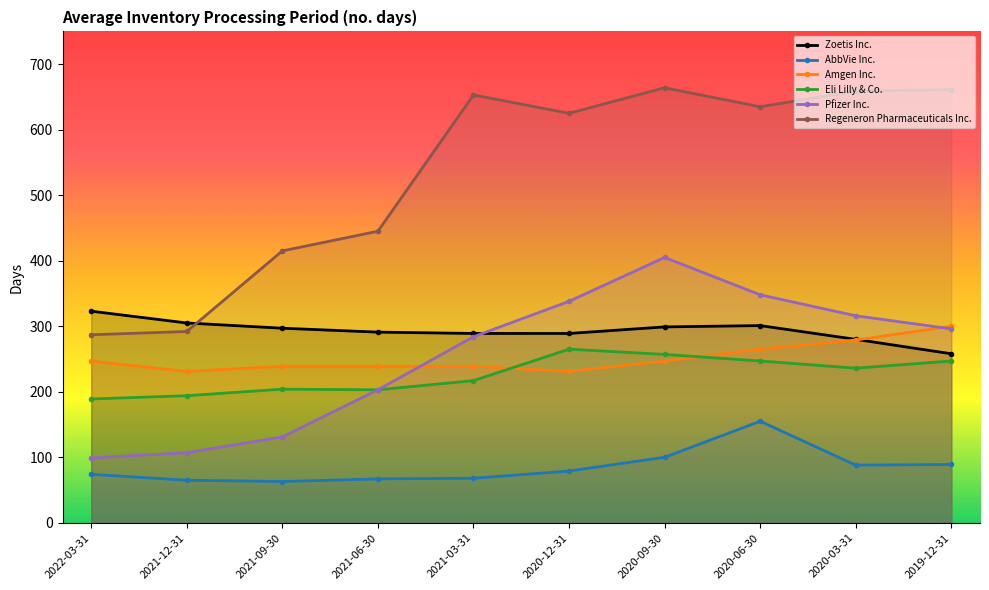

List the series in order of their peak value, highest first.

Regeneron Pharmaceuticals Inc., Pfizer Inc., Zoetis Inc., Amgen Inc., Eli Lilly & Co., AbbVie Inc.